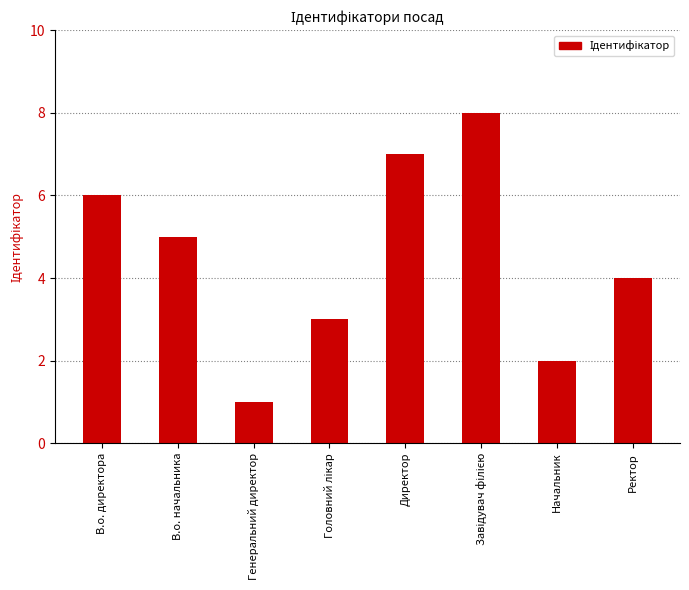

How many bars are there in total?

8